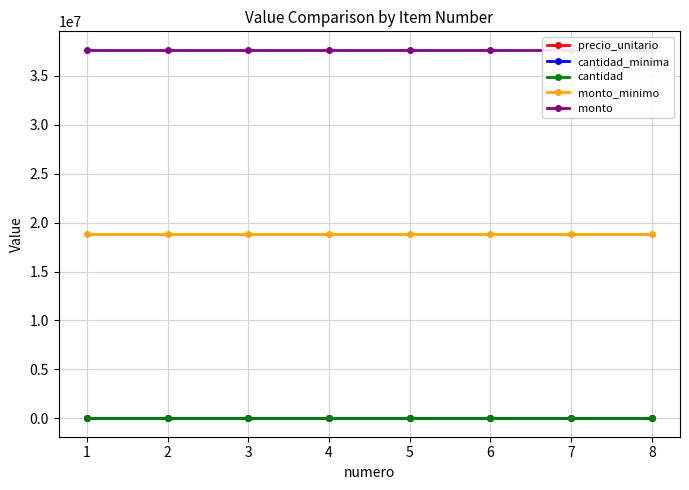

What is the maximum value shown in the chart?

37664000